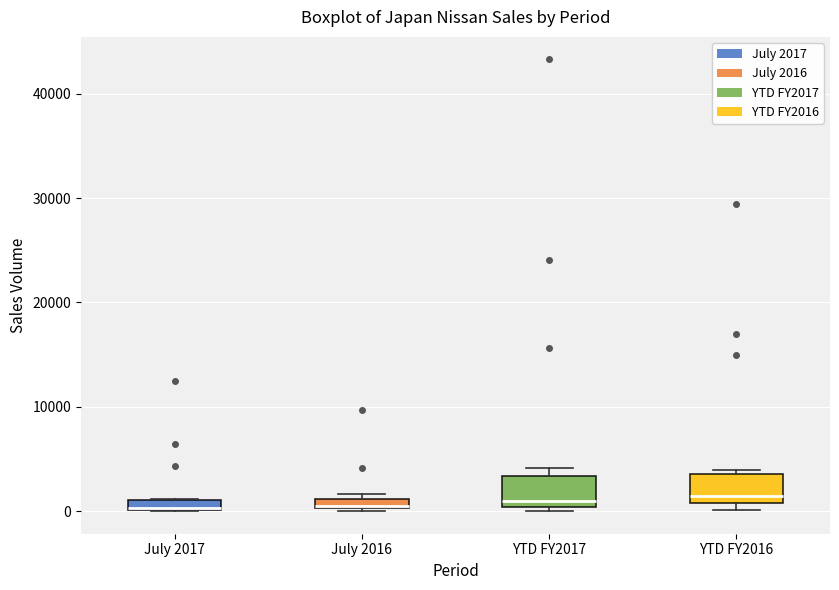

Where is the lower edge of the box for July 2017 on the y-axis? The values are not printed on the chart, so give them approximately, as read against the axis.

0